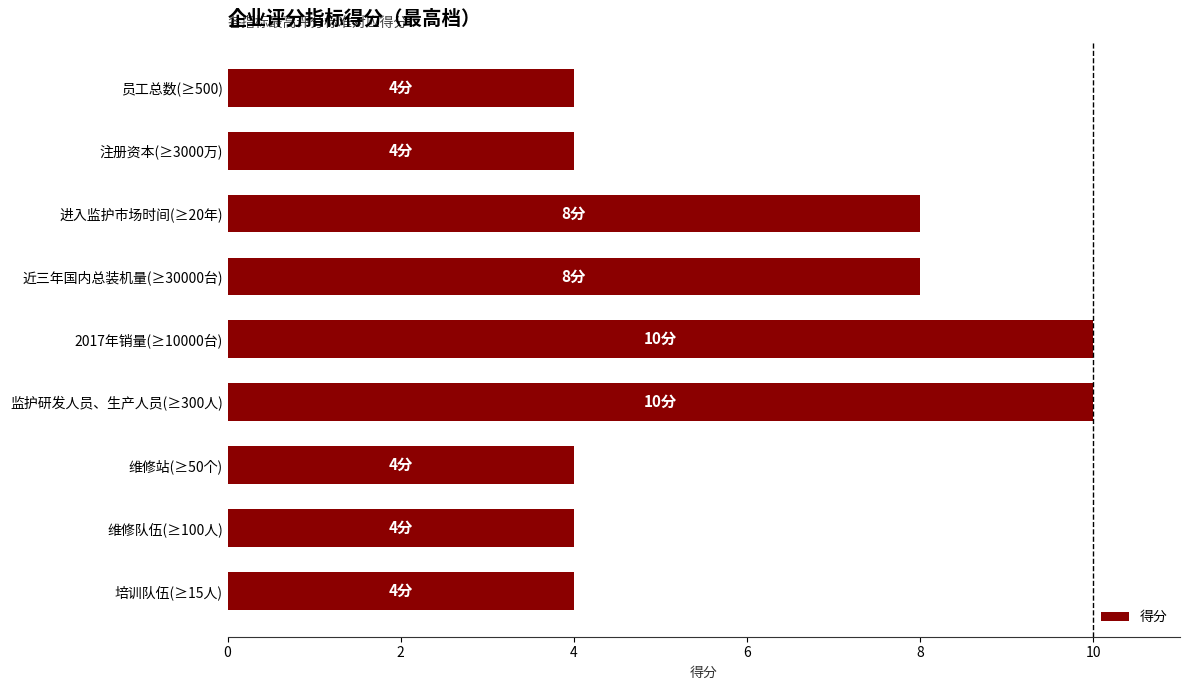

What is the label of the 7th bar from the bottom?

进入监护市场时间(≥20年)